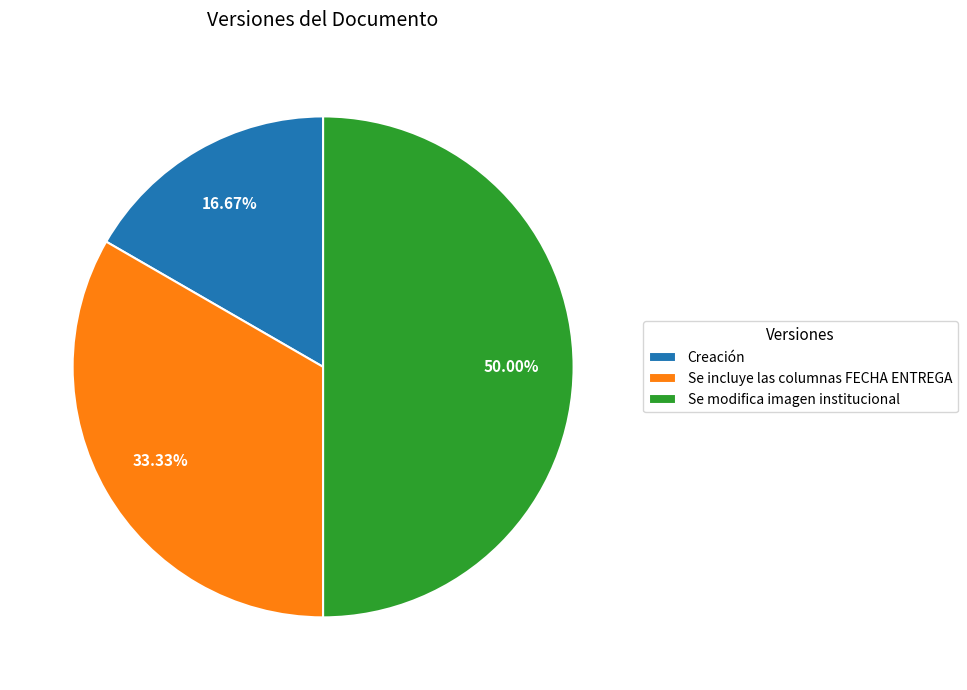

How much of the chart is everything except Se modifica imagen institucional?

50.0%